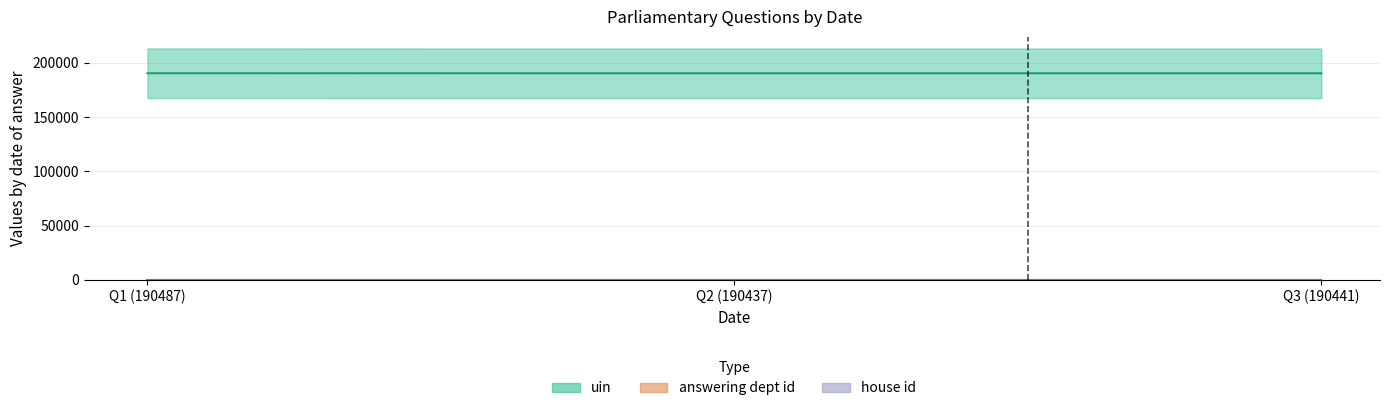

What is the sum of the answering dept id values at 2018-11-12 and 2018-11-12?

120